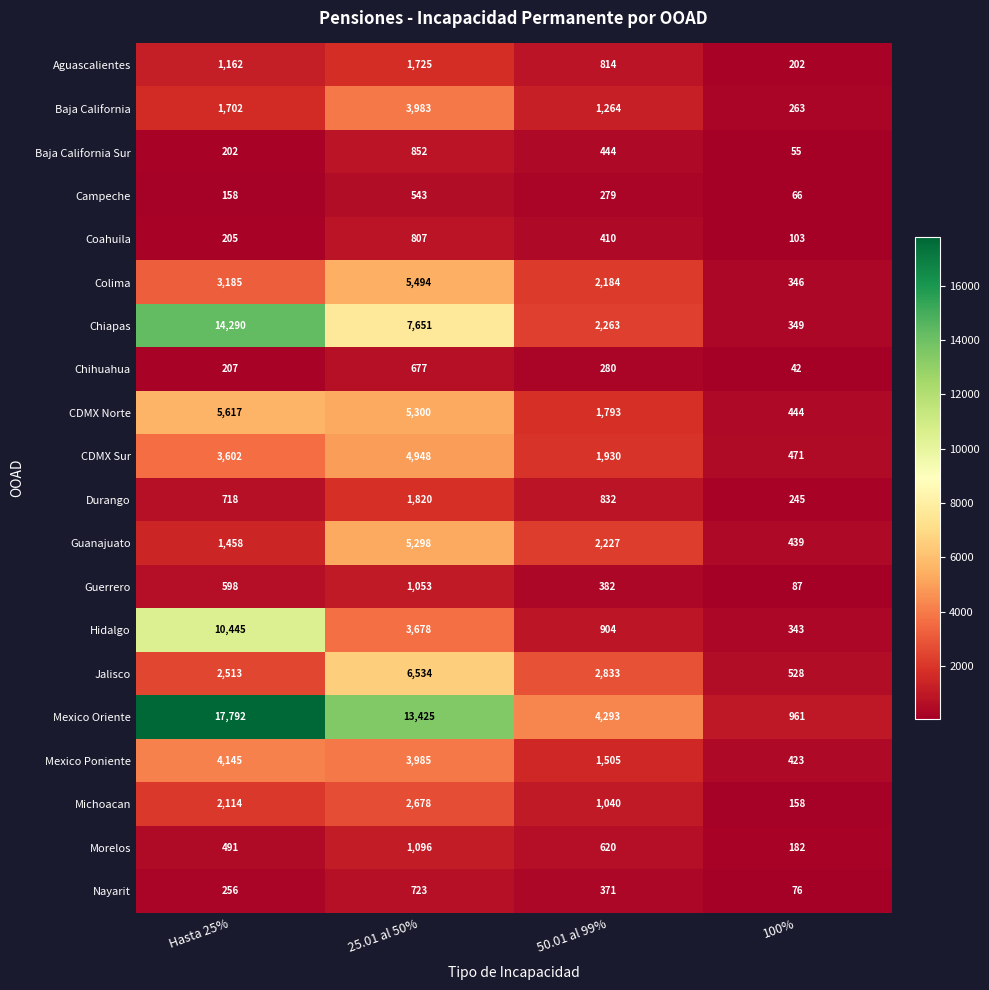

What is the maximum value shown in the chart?

17792